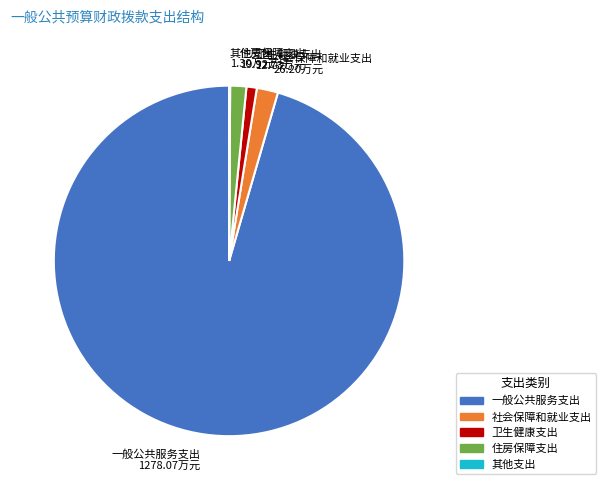

Is the sum of 卫生健康支出 and 住房保障支出 greater than half?

No